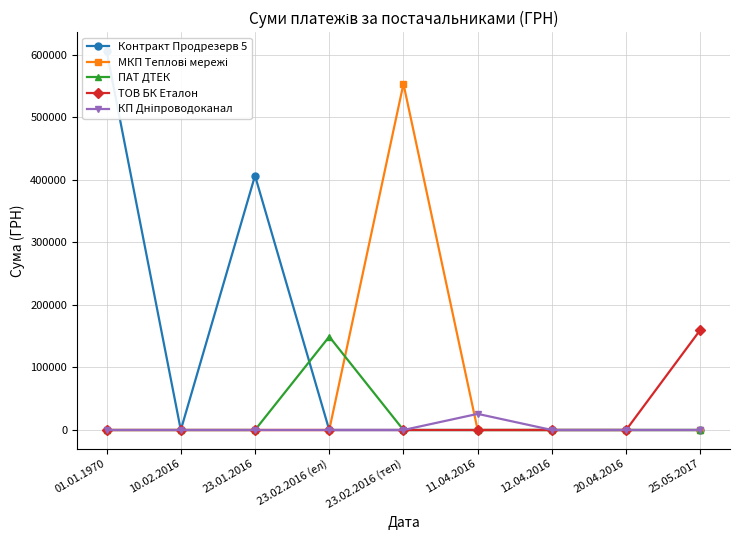

Is it true that ПАТ ДТЕК equals 0.0 at 20.04.2016?

True